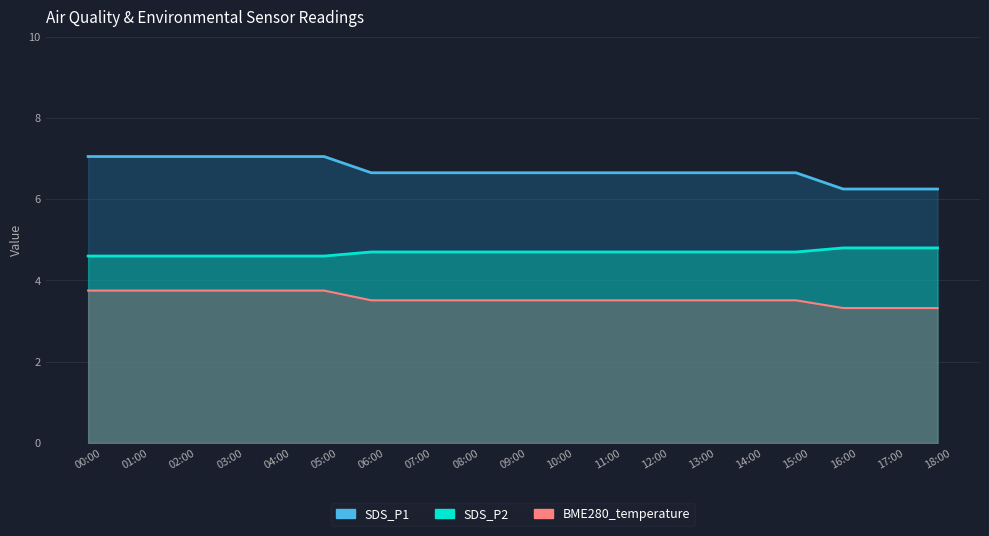

Between 05:00 and 07:00, which is larger?

05:00